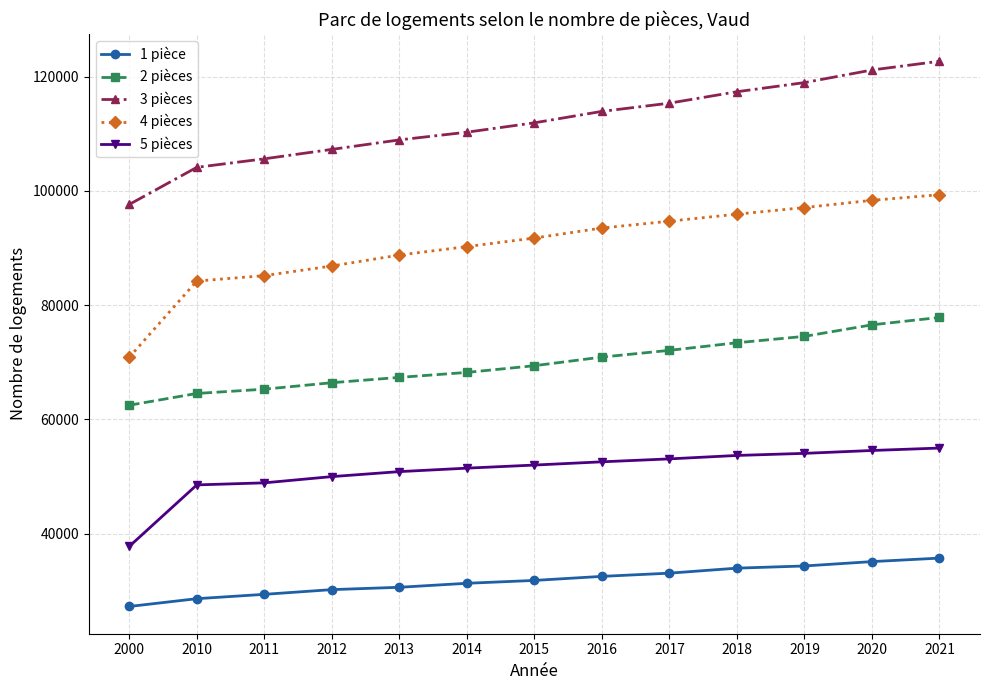

What is the lowest value of the 4 pièces series?

70885